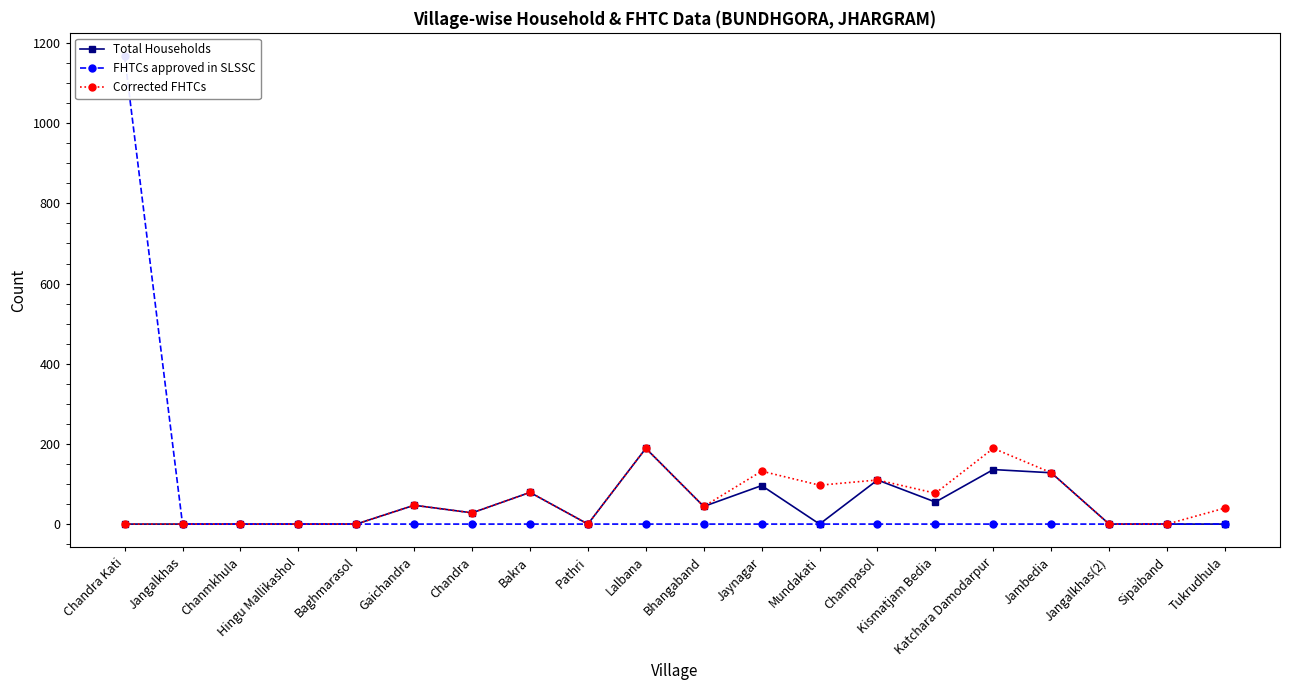

The Corrected FHTCs series shows 213 at Jaynagar. True or false?

False